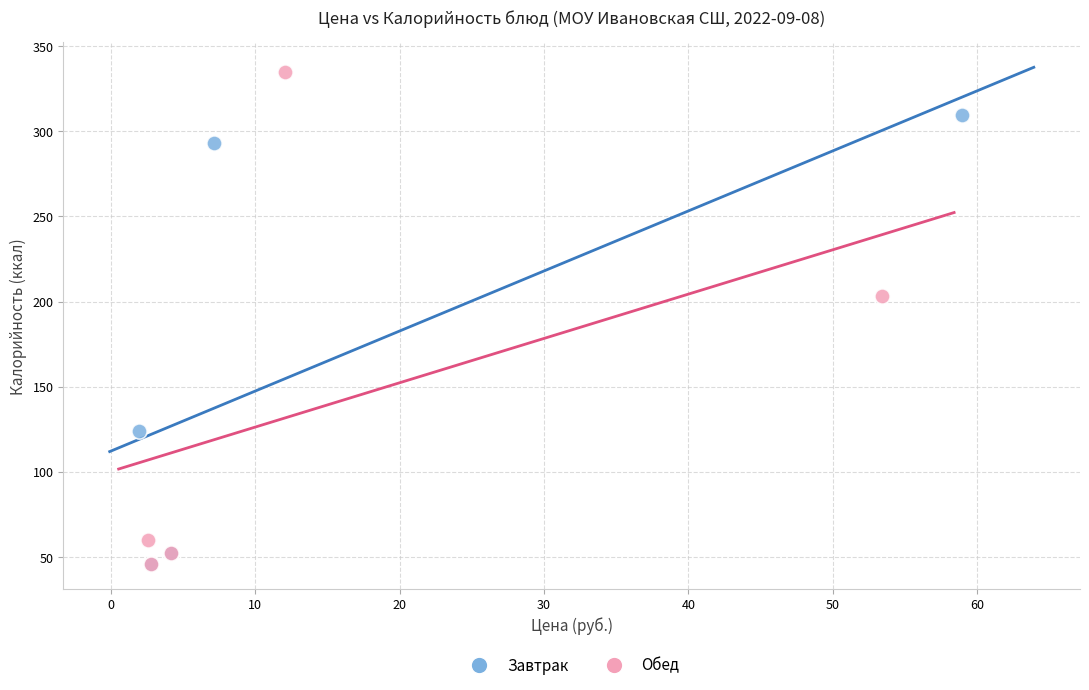

Which series has the widest spread of Y values?

Обед